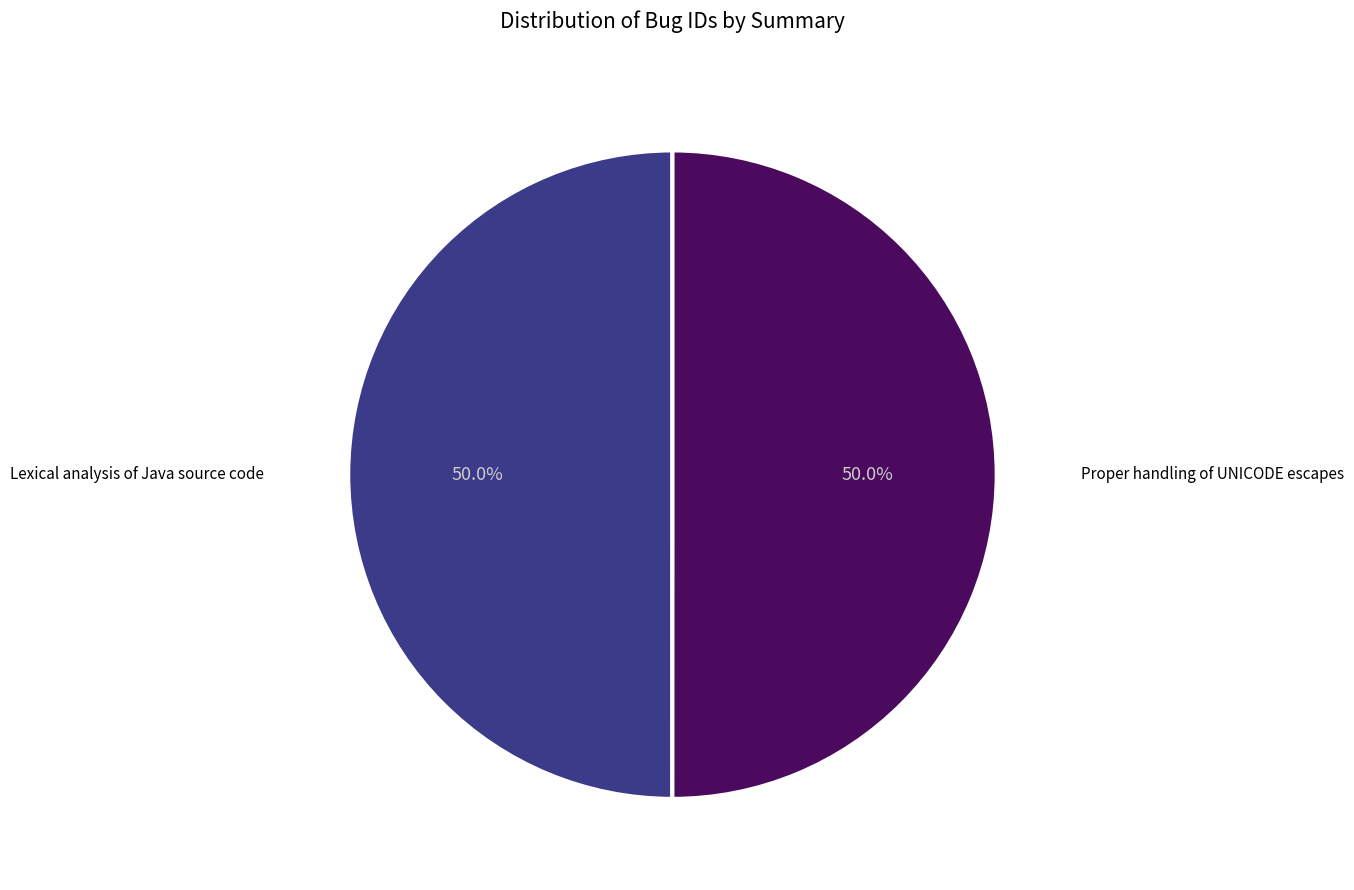

How many slices are in this pie chart?

2